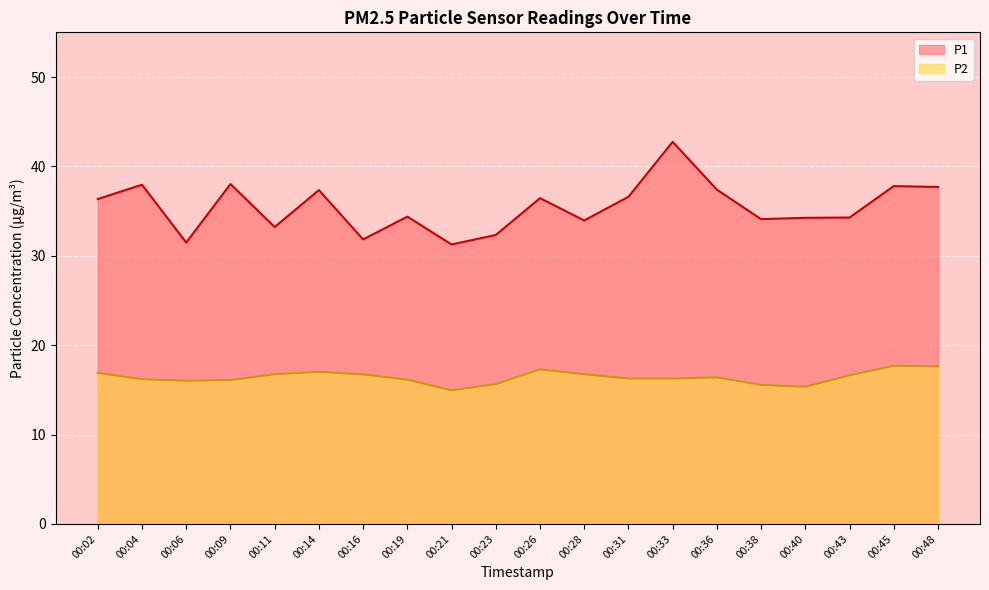

How many data points in P2 are less than 16?

4